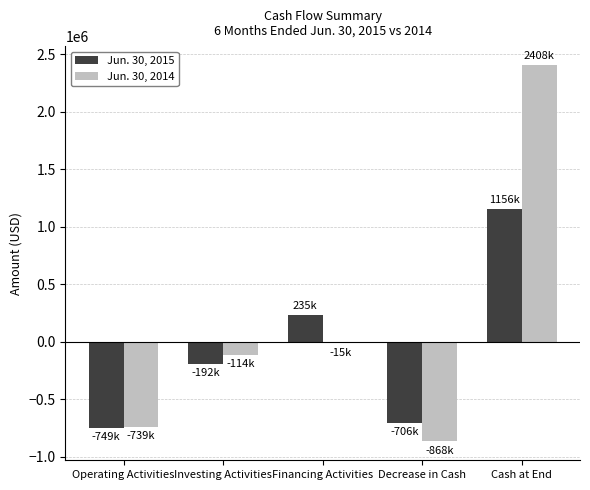

At which label is Jun. 30, 2014 closest to 770000?

Financing Activities